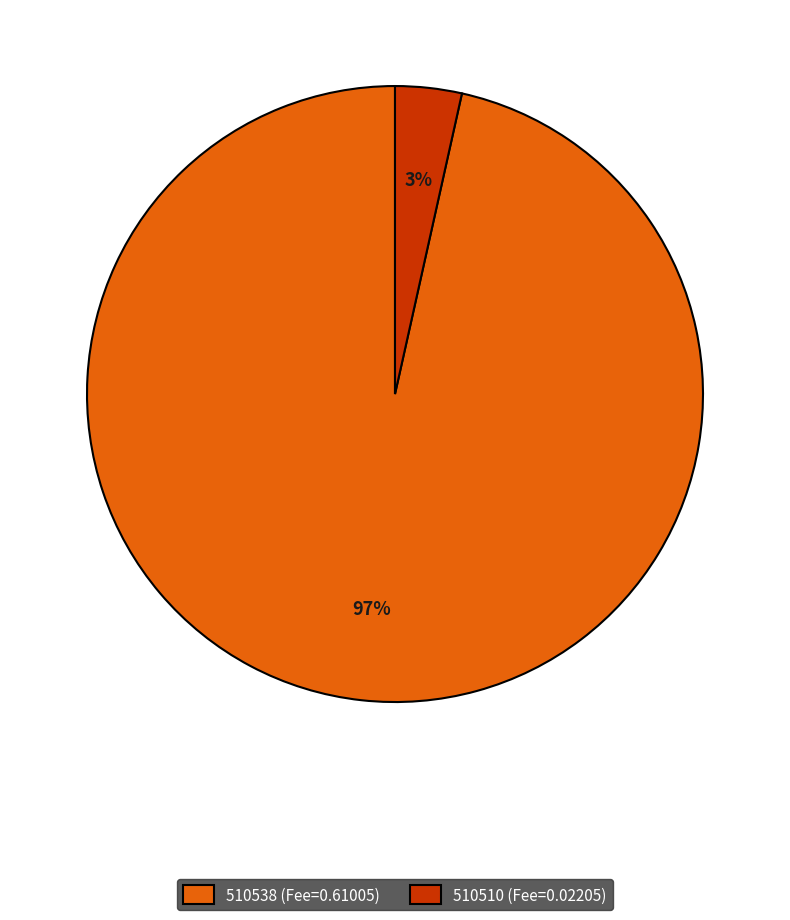

Is there any slice that represents more than half of the pie?

Yes